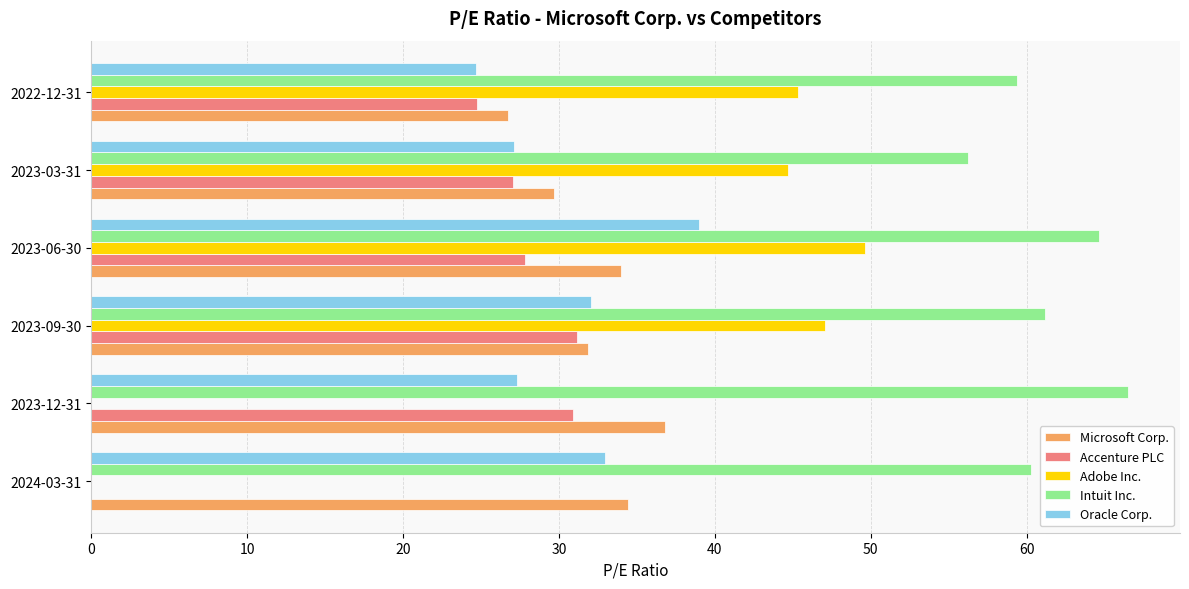

What are all the series names shown in the legend?

Microsoft Corp., Accenture PLC, Adobe Inc., Intuit Inc., Oracle Corp.